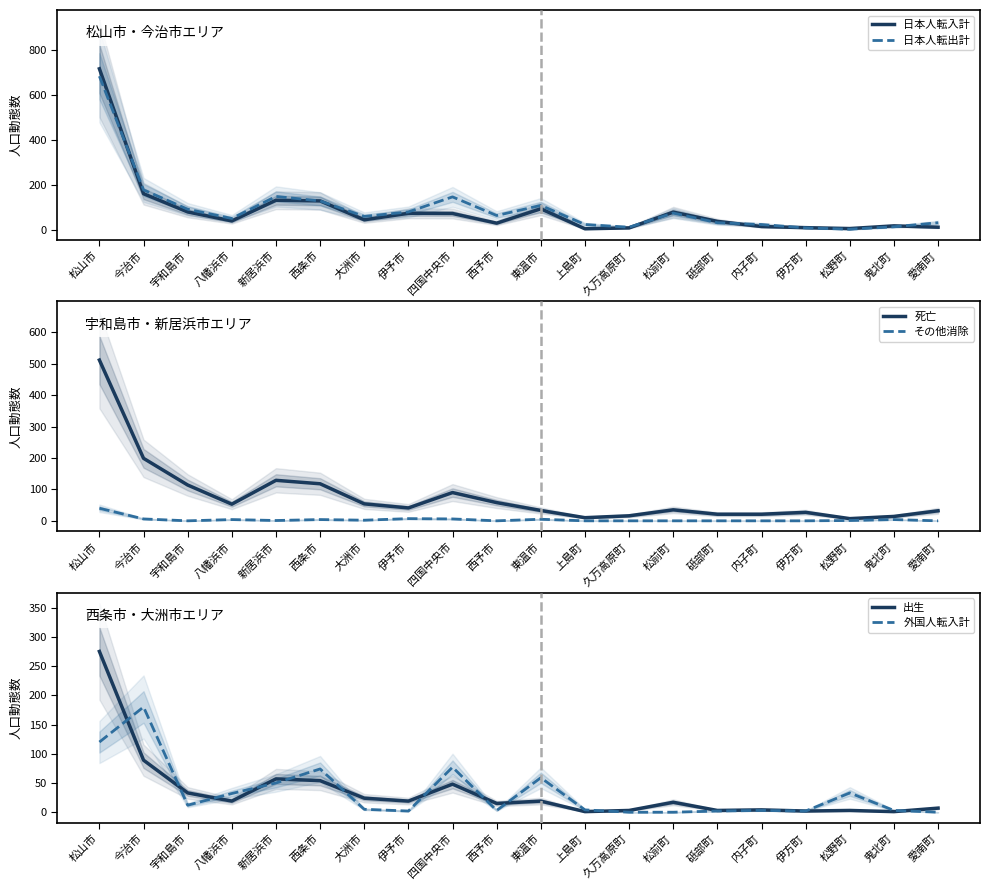

What are all the series names shown in the legend?

日本人転入計, 日本人転出計, 死亡, その他消除, 出生, 外国人転入計